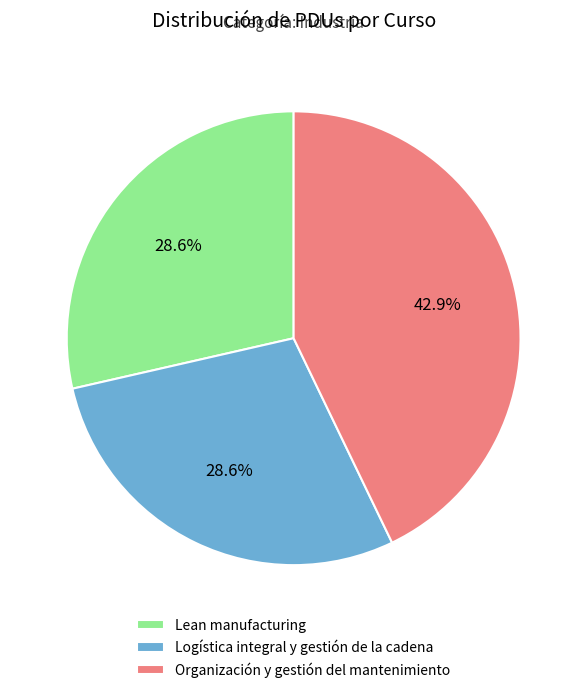

How much of the chart is everything except Lean manufacturing?

71.4%